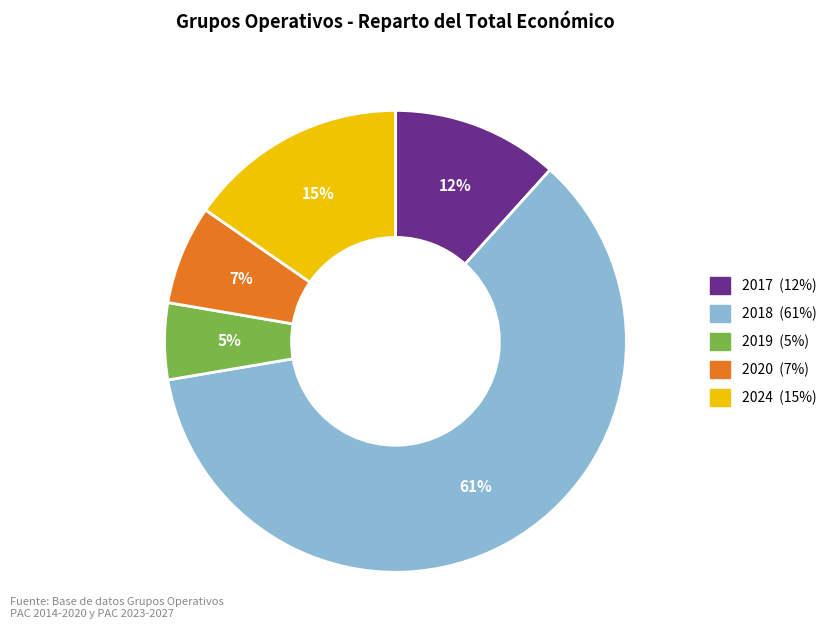

Is there a majority slice in this chart?

Yes